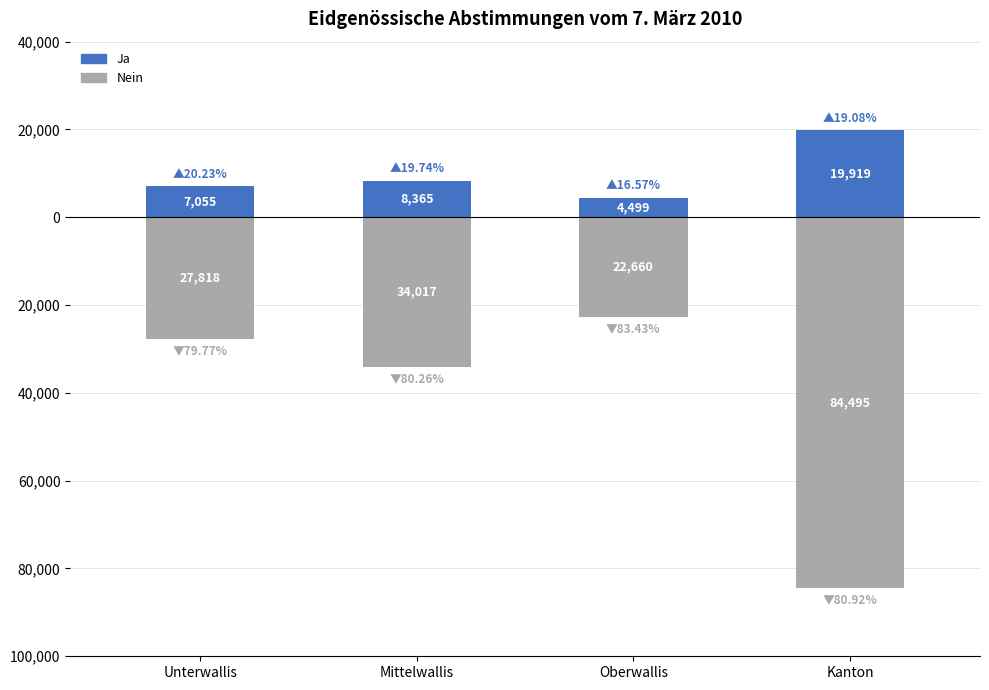

Which series changed the most between Unterwallis and Oberwallis?

Nein